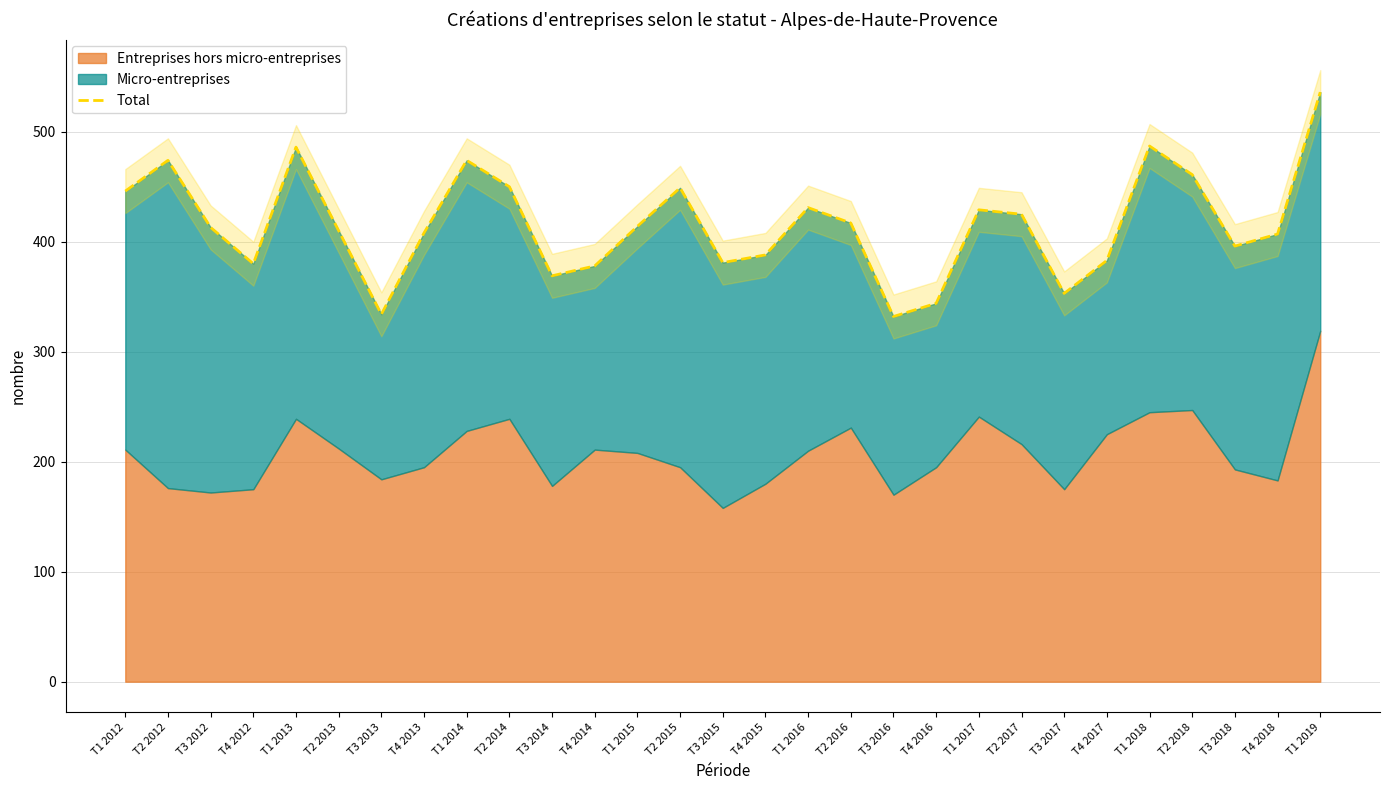

Rank the categories by value from highest to lowest.

T1 2019, T1 2018, T1 2013, T2 2012, T1 2014, T2 2018, T2 2014, T2 2015, T1 2012, T1 2016, T1 2017, T2 2017, T2 2016, T1 2015, T3 2012, T2 2013, T4 2013, T4 2018, T3 2018, T4 2015, T4 2017, T3 2015, T4 2012, T4 2014, T3 2014, T3 2017, T4 2016, T3 2013, T3 2016